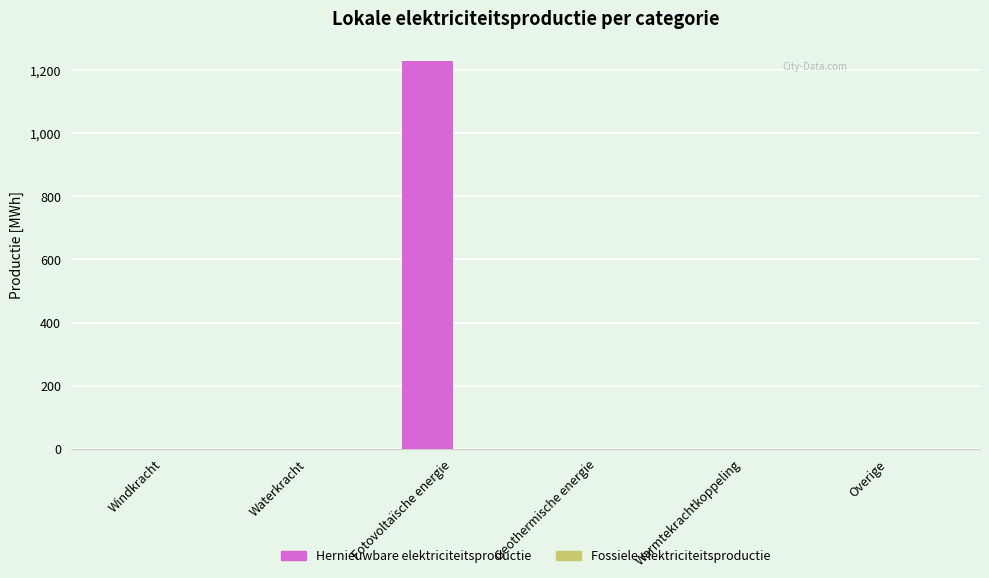

What is the approximate value at Fotovoltaïsche energie?

1229.4